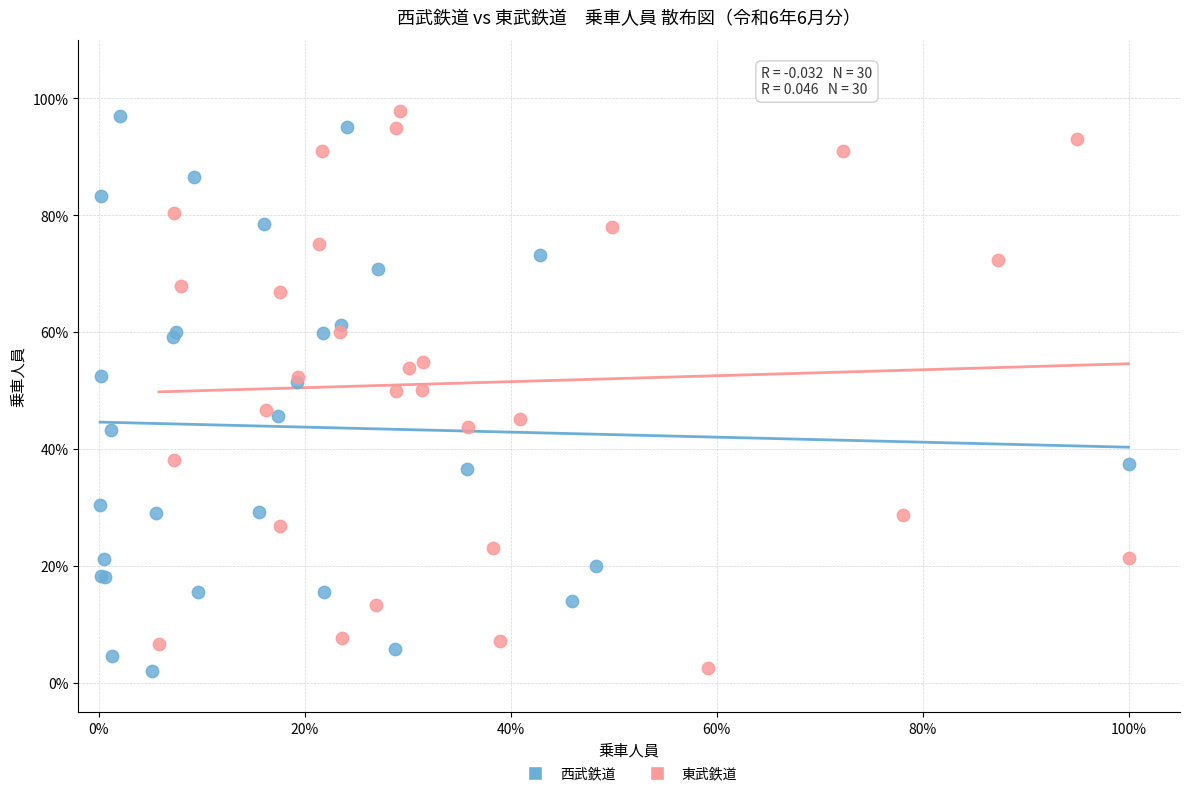

What are all the series names shown in the legend?

西武鉄道, 東武鉄道